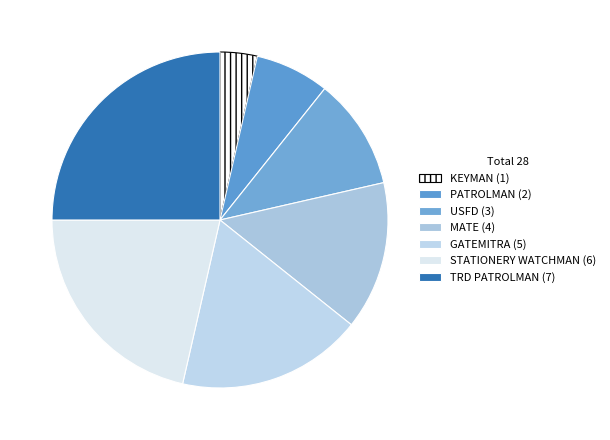

How many slices are in this pie chart?

7